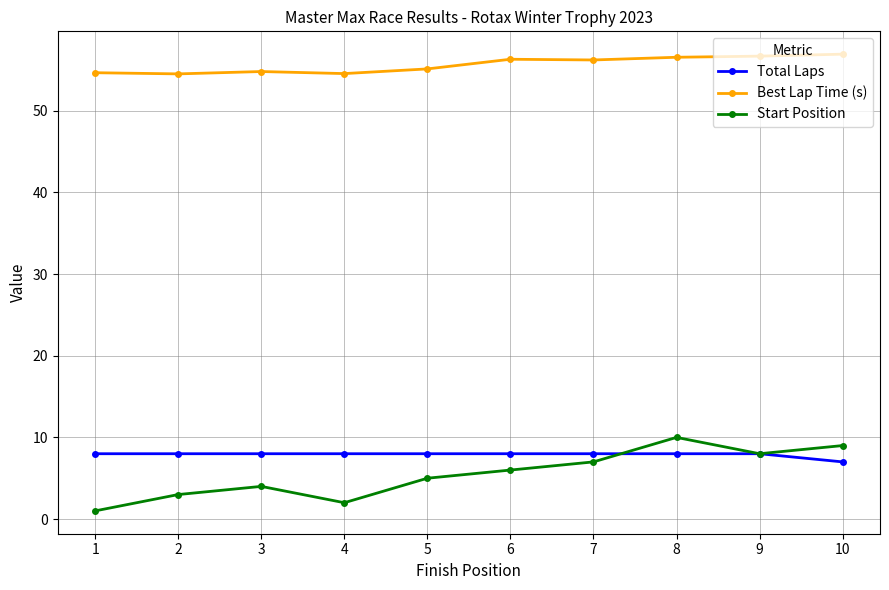

What are all the series names shown in the legend?

Total Laps, Best Lap Time (s), Start Position